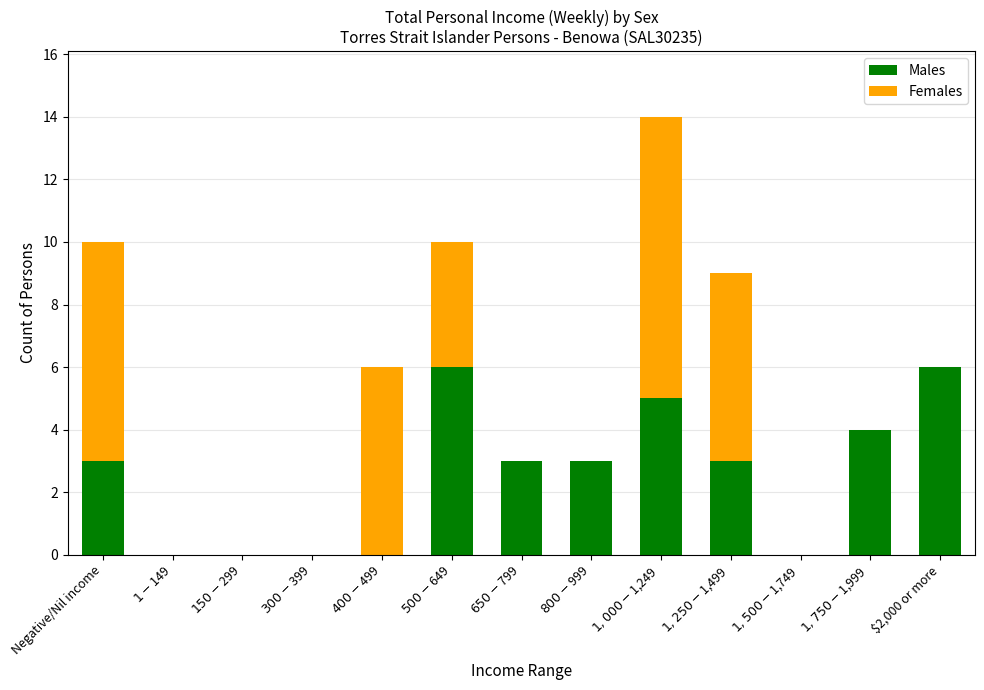

How many Males values are between 0 and 4?

10